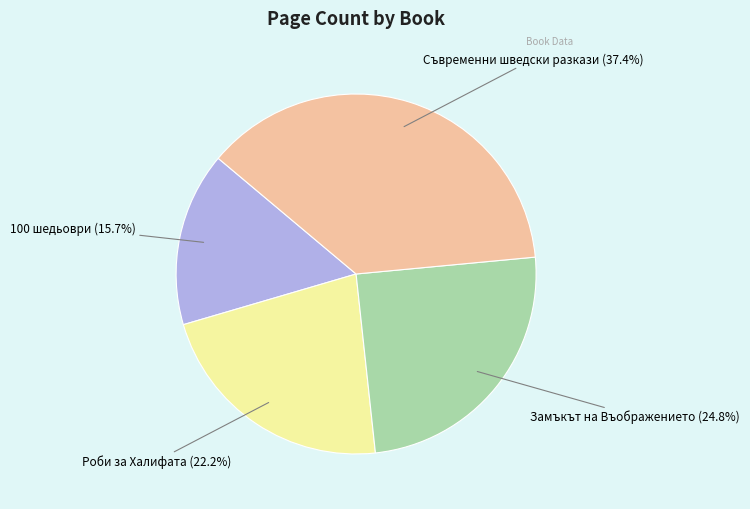

Does any single category account for the majority?

No